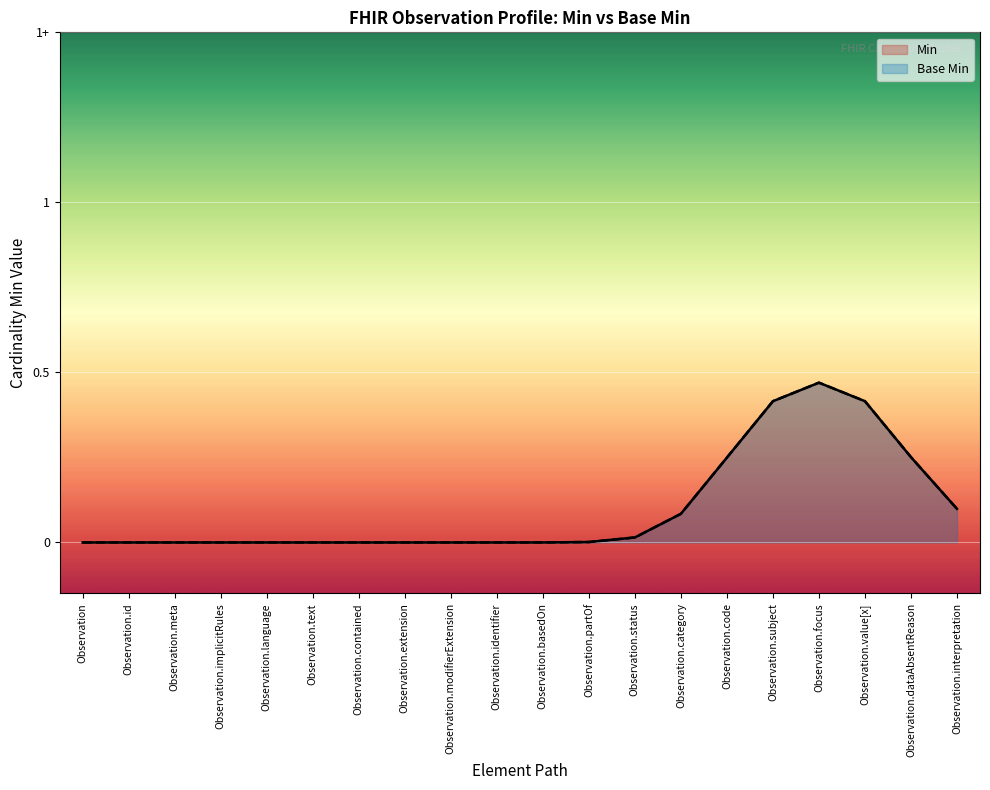

True or false: Base Min and Min cross at least once.

False